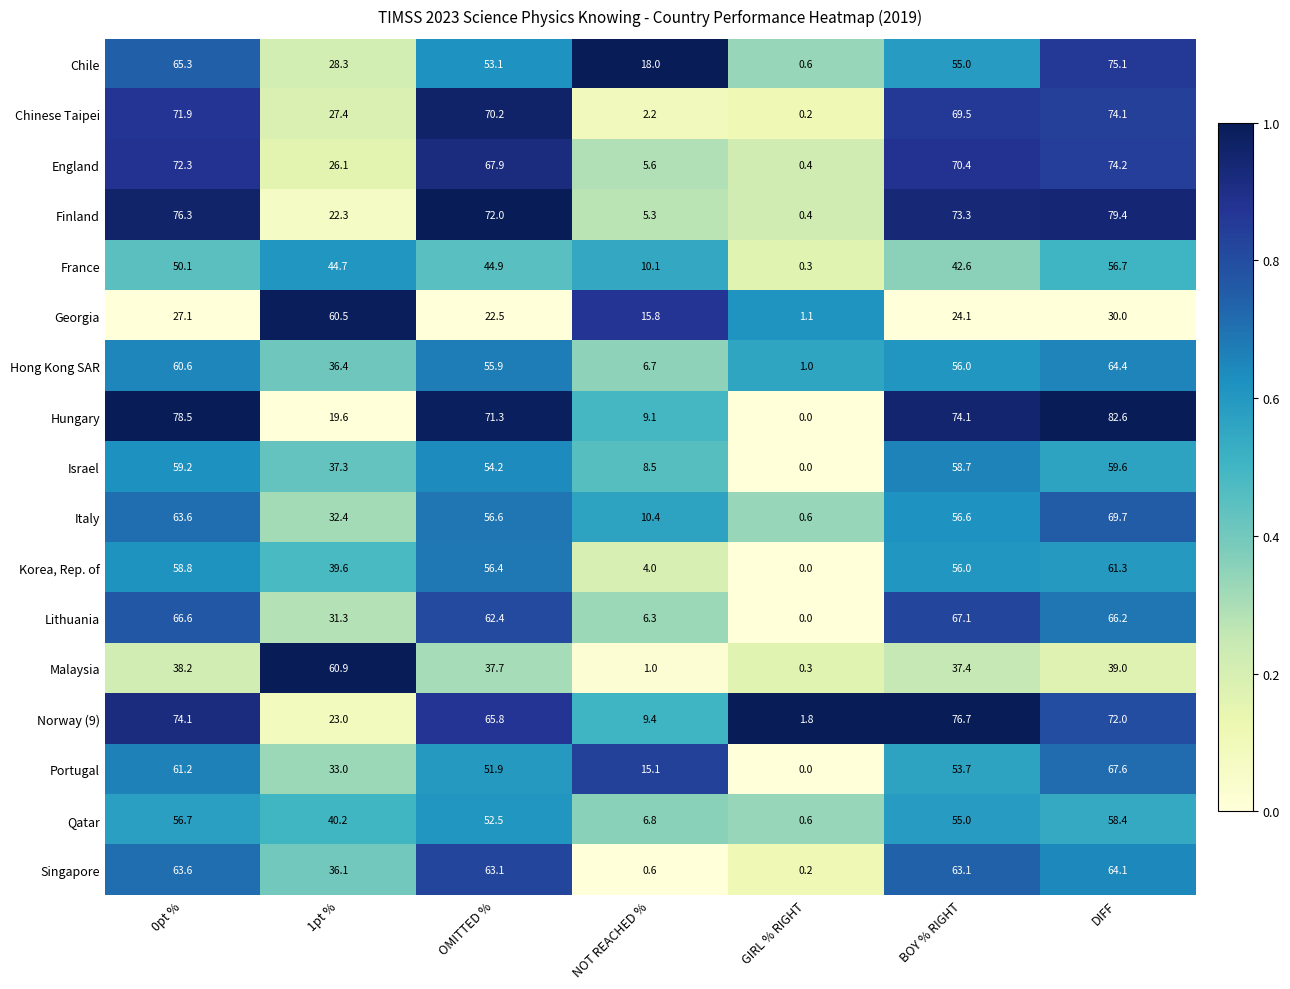

The Finland series shows 76.3 at 0pt %. True or false?

True